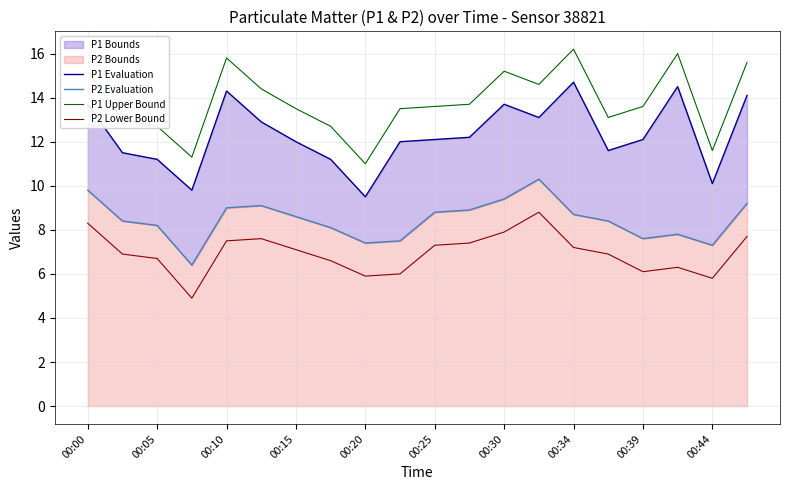

Is it true that P2 Lower Bound equals 6.1 at 00:39?

True